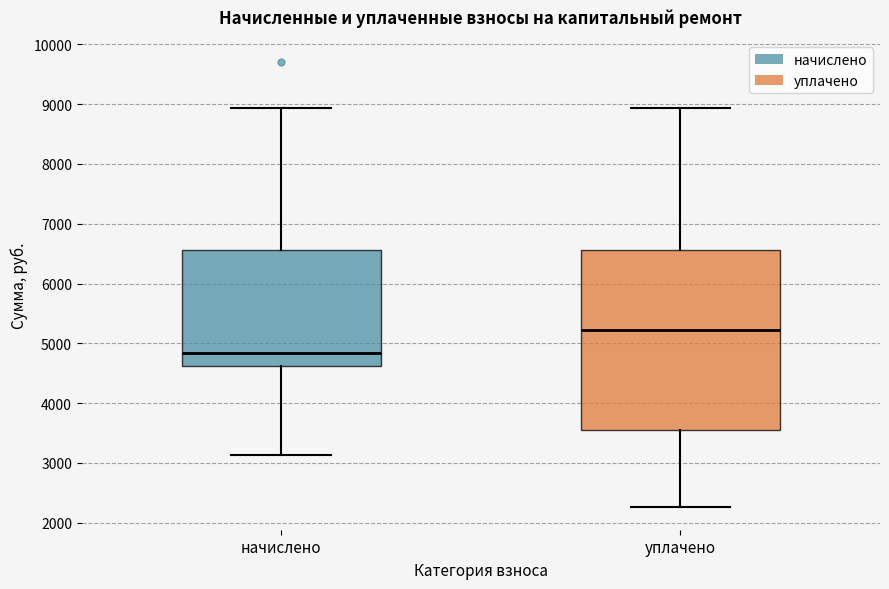

Where does the median line of the box for начислено sit on the y-axis? The values are not printed on the chart, so give them approximately, as read against the axis.

4800